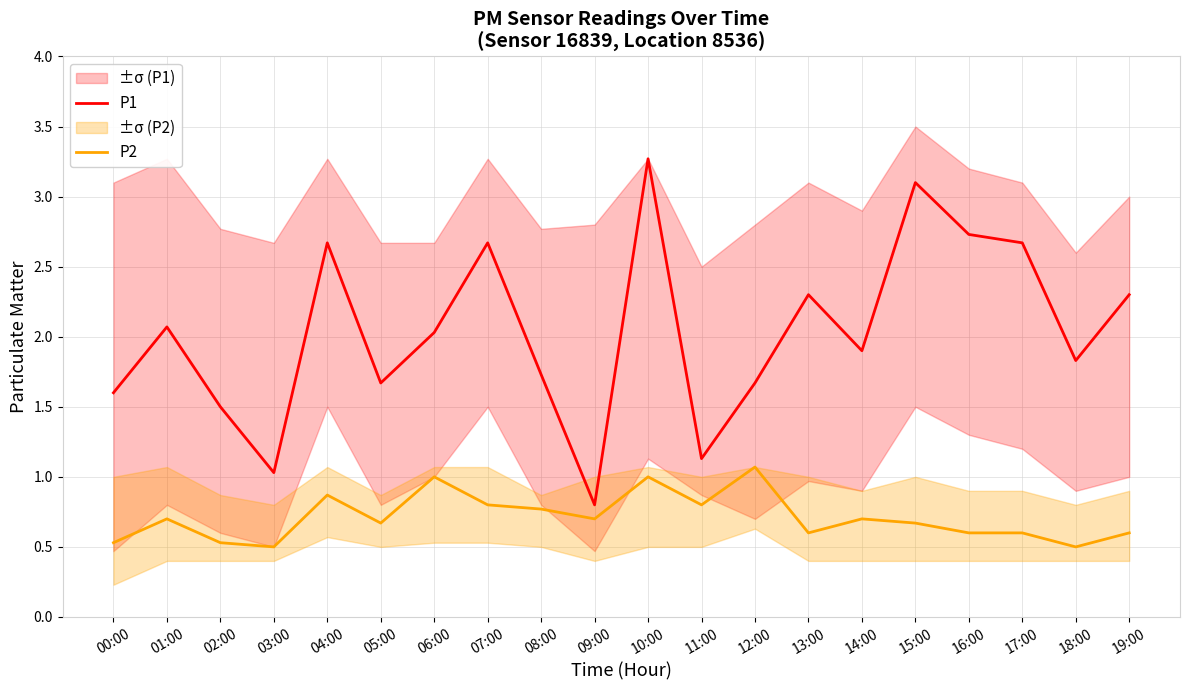

What is the difference between the highest and lowest values at 04:00?

1.8